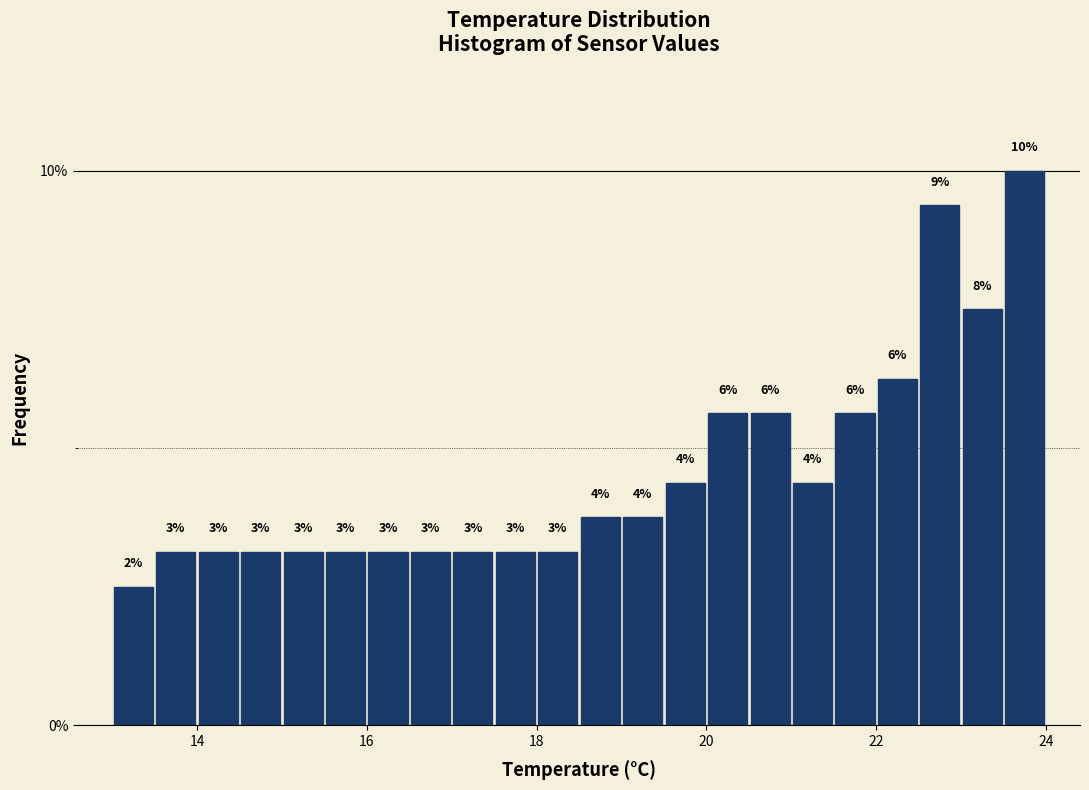

Around what value on the x-axis is the tallest bar? Give the approximate position of its centre, as read against the axis.

23.8